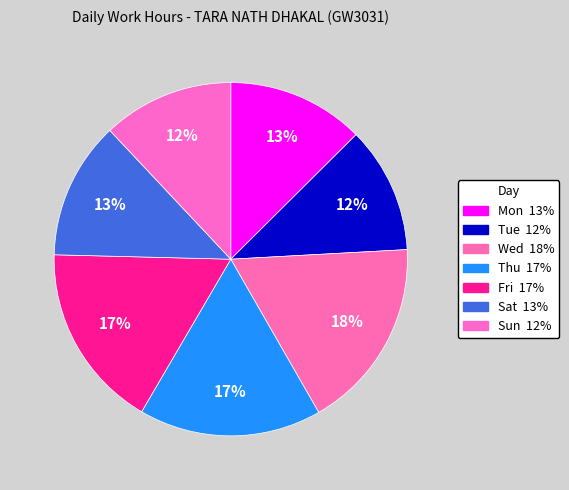

How many segments does this pie chart have?

7